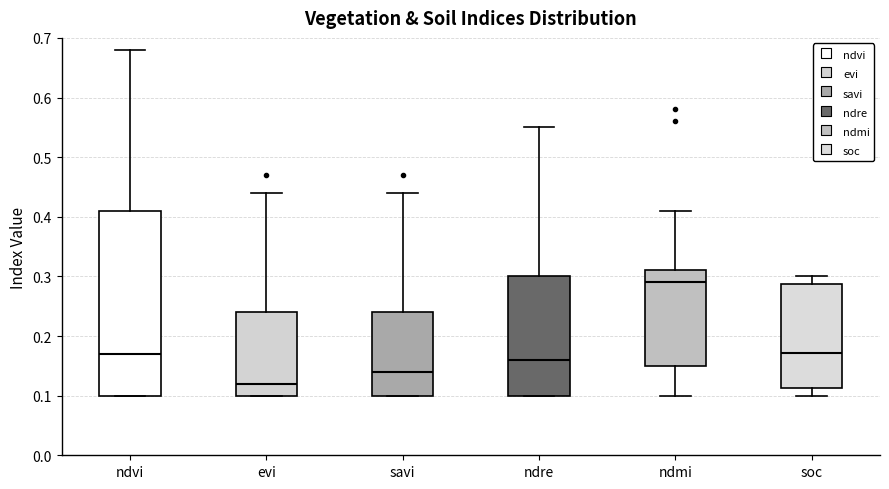

Which box's median line is the lowest?

evi